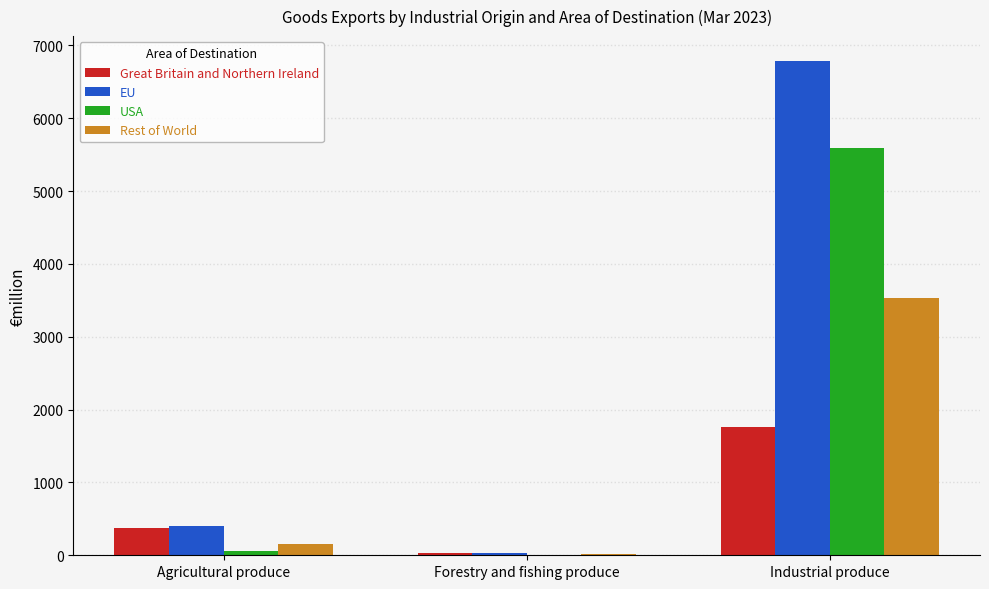

Where is Great Britain and Northern Ireland nearest to the value 896?

Agricultural produce